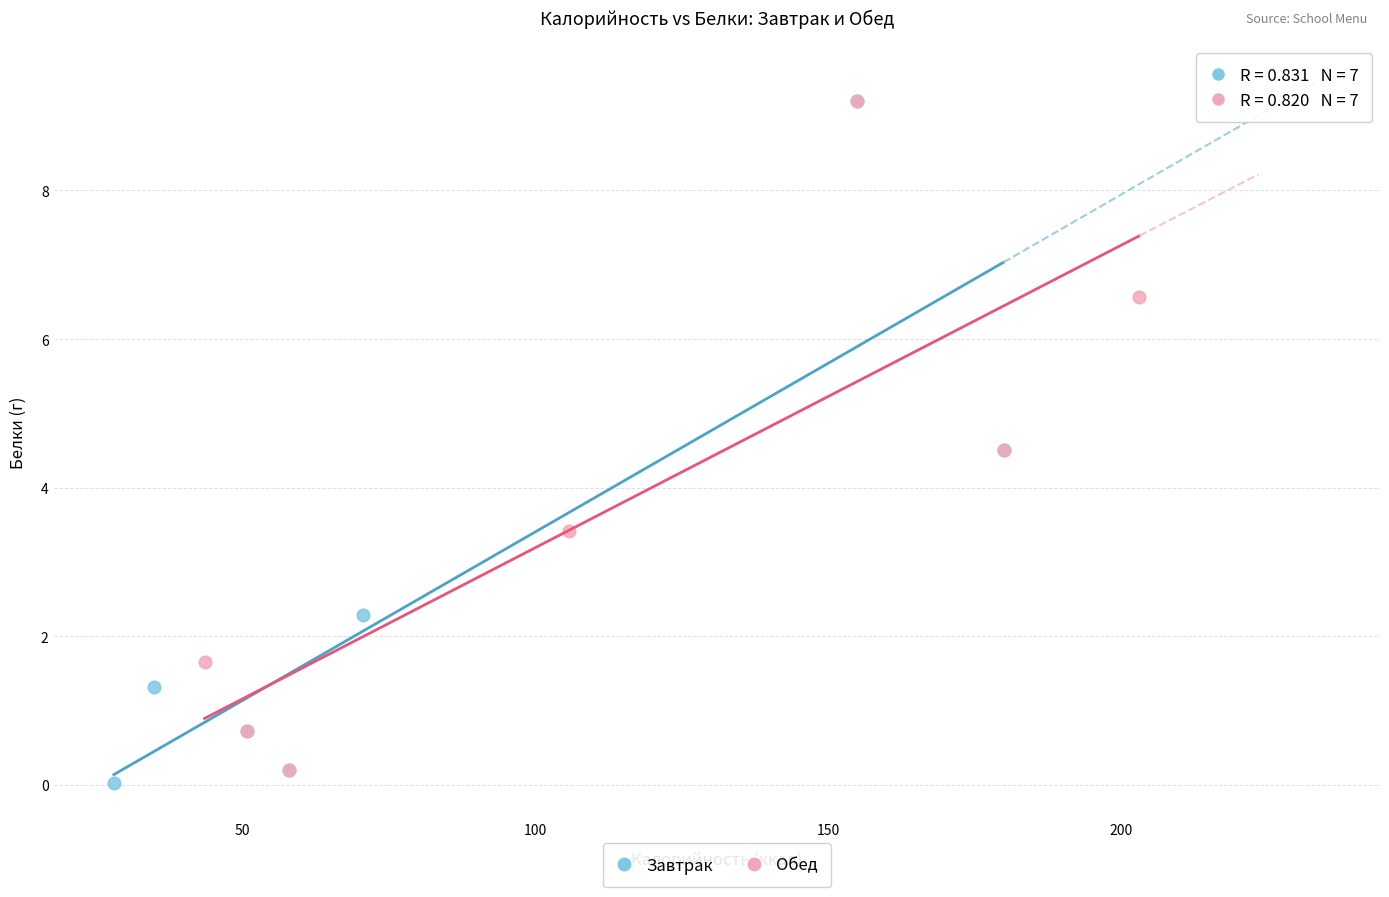

What are all the series names shown in the legend?

Завтрак, Обед